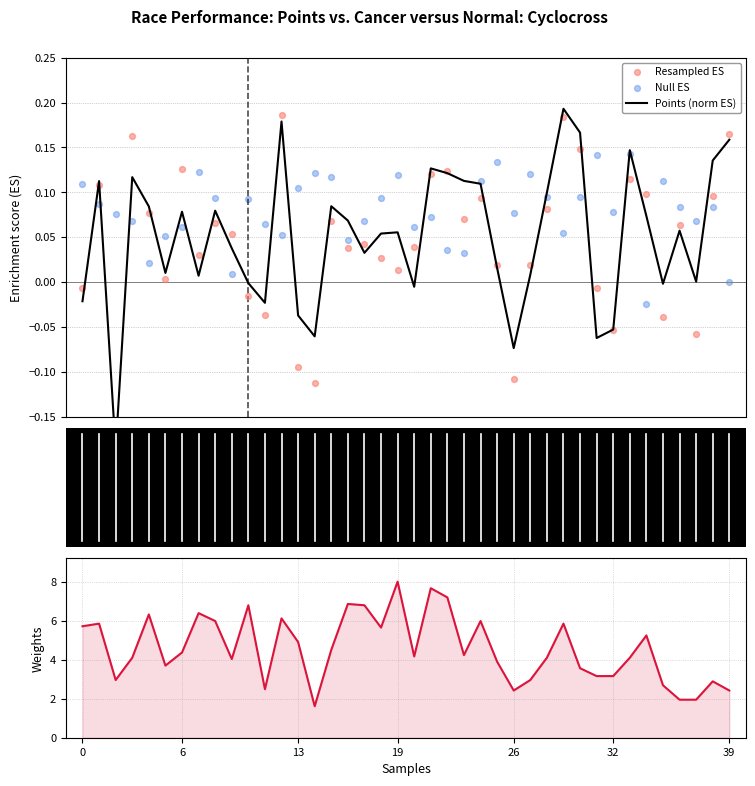

Which series contains the lowest Y value?

Points (norm ES)